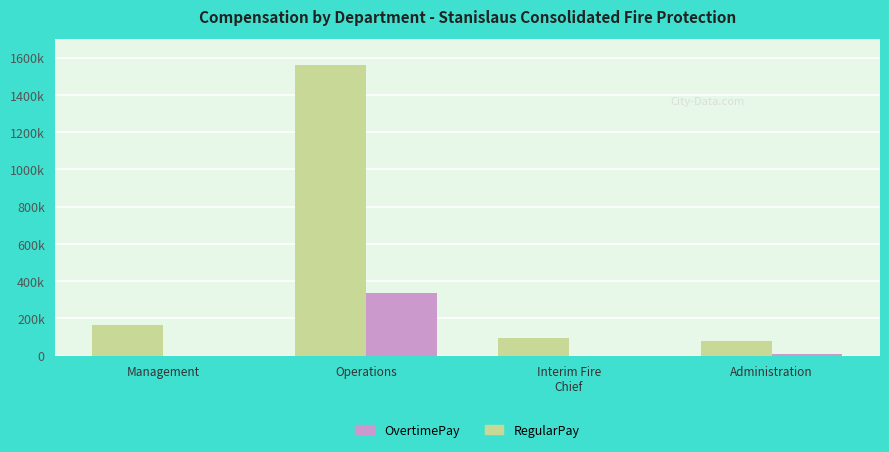

What is the label of the 2nd bar from the right?

Interim Fire
Chief